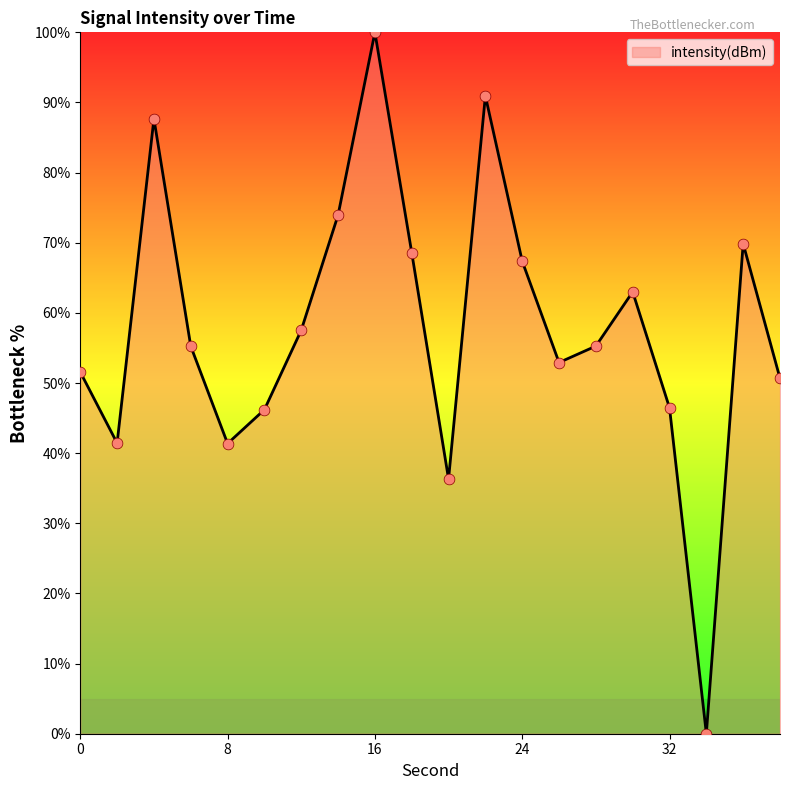

What is the difference between the maximum and minimum values?

100.0